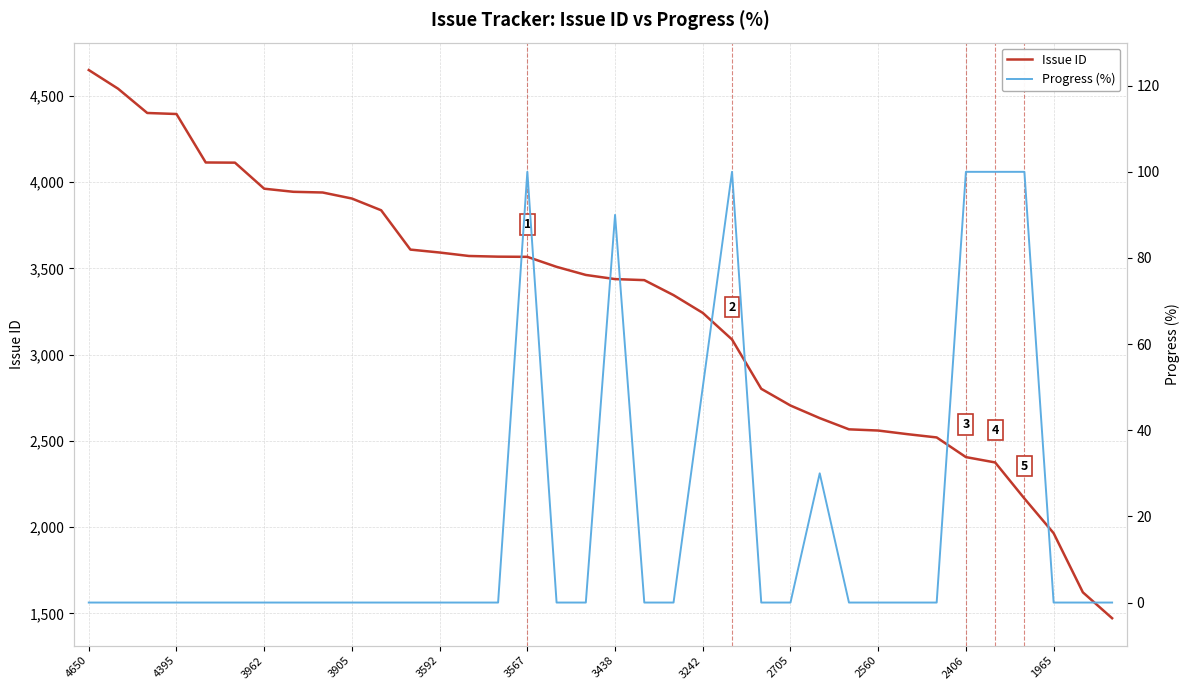

What is the approximate value of Issue ID at 16?

3509